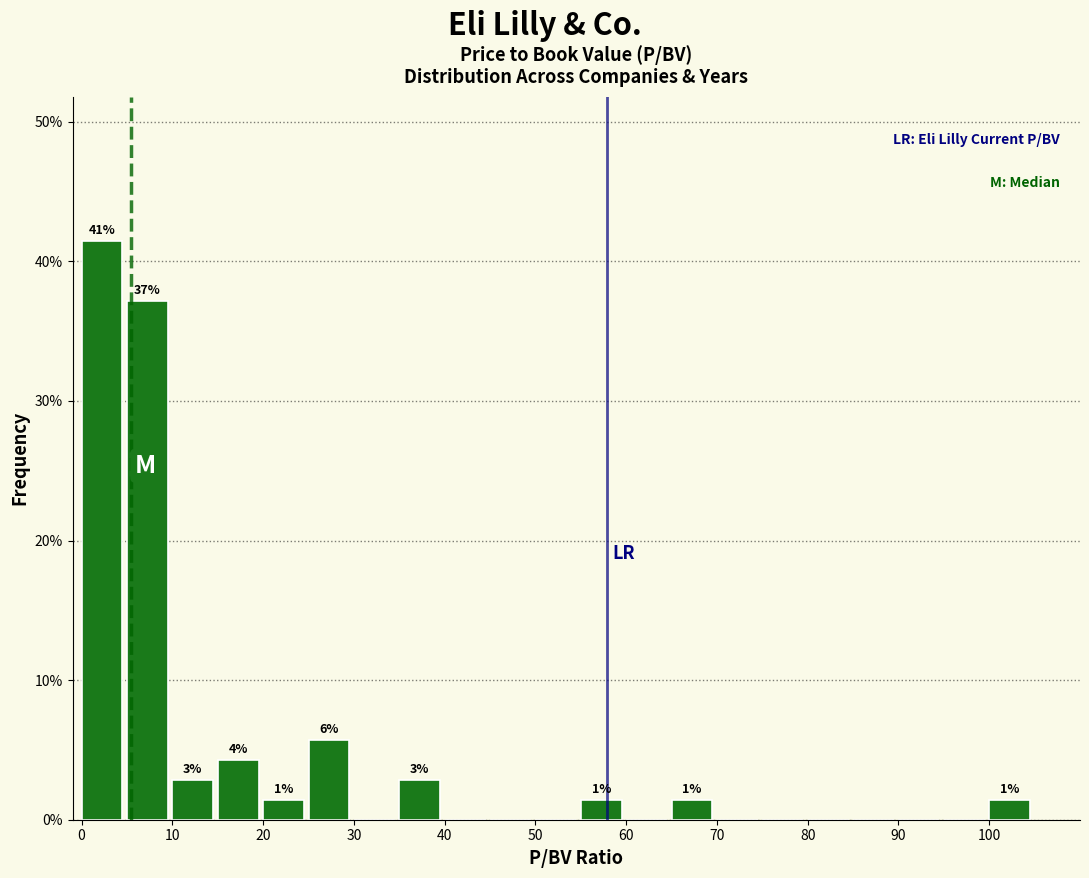

Over which range of the x-axis is the bar tallest?

0 to 5